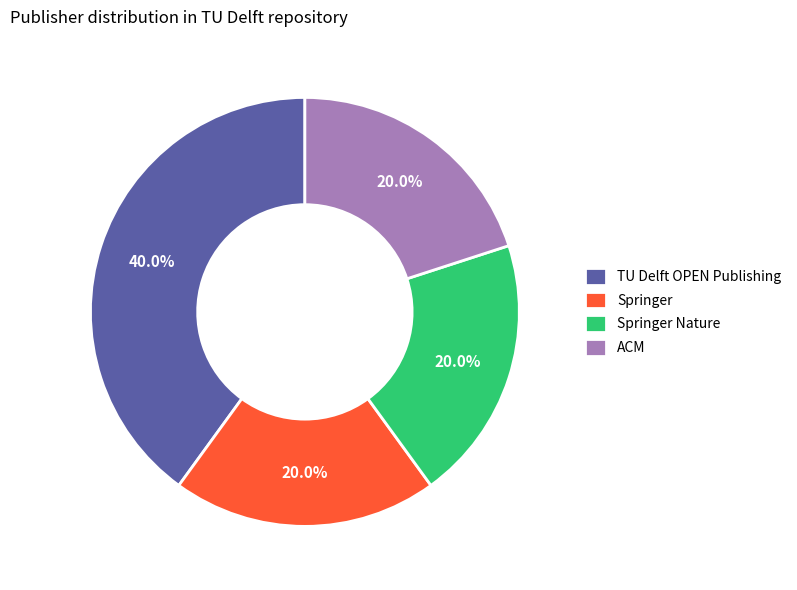

What is the total percentage of TU Delft OPEN Publishing and ACM?

60.0%